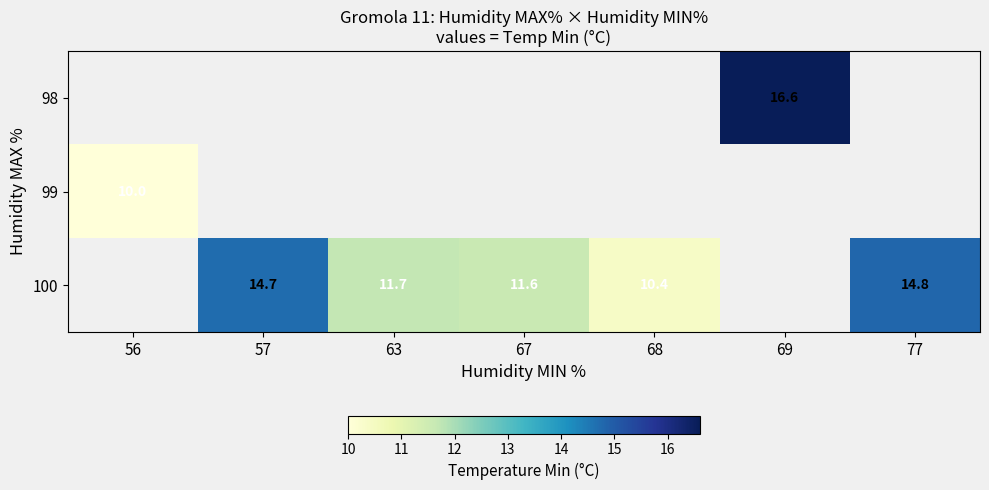

Which has a higher value, 67 or 77?

77